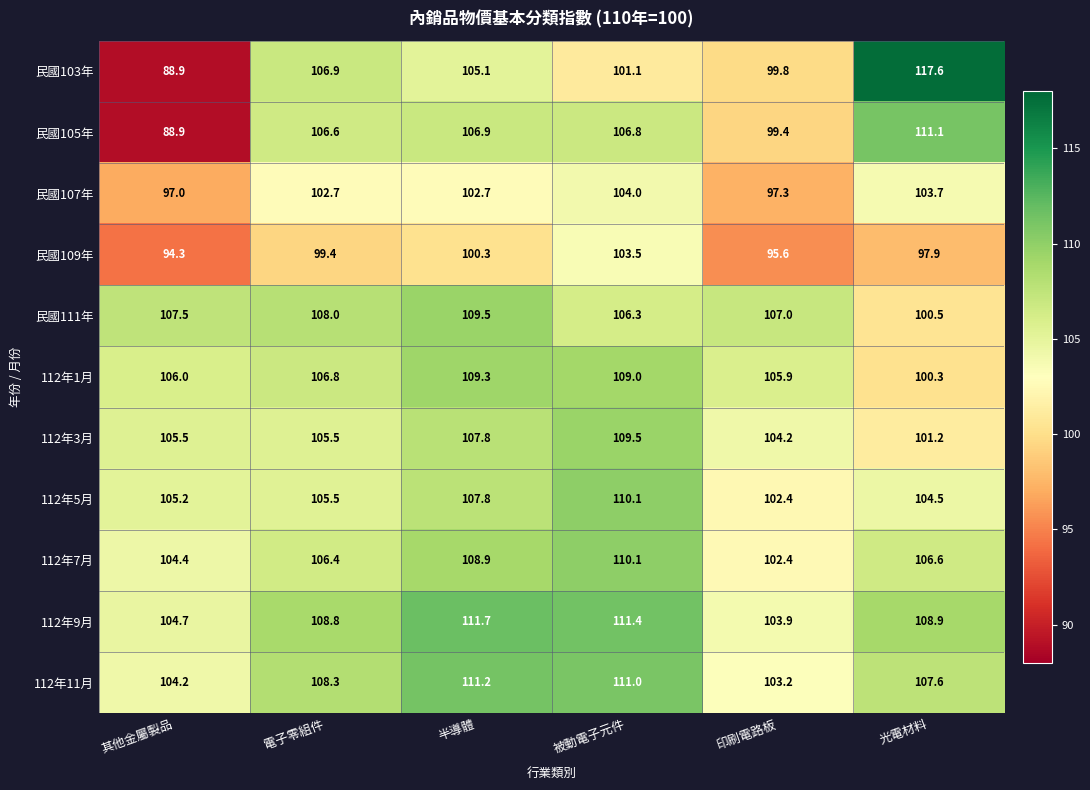

Read the 民國109年 value at 電子零組件.

99.4